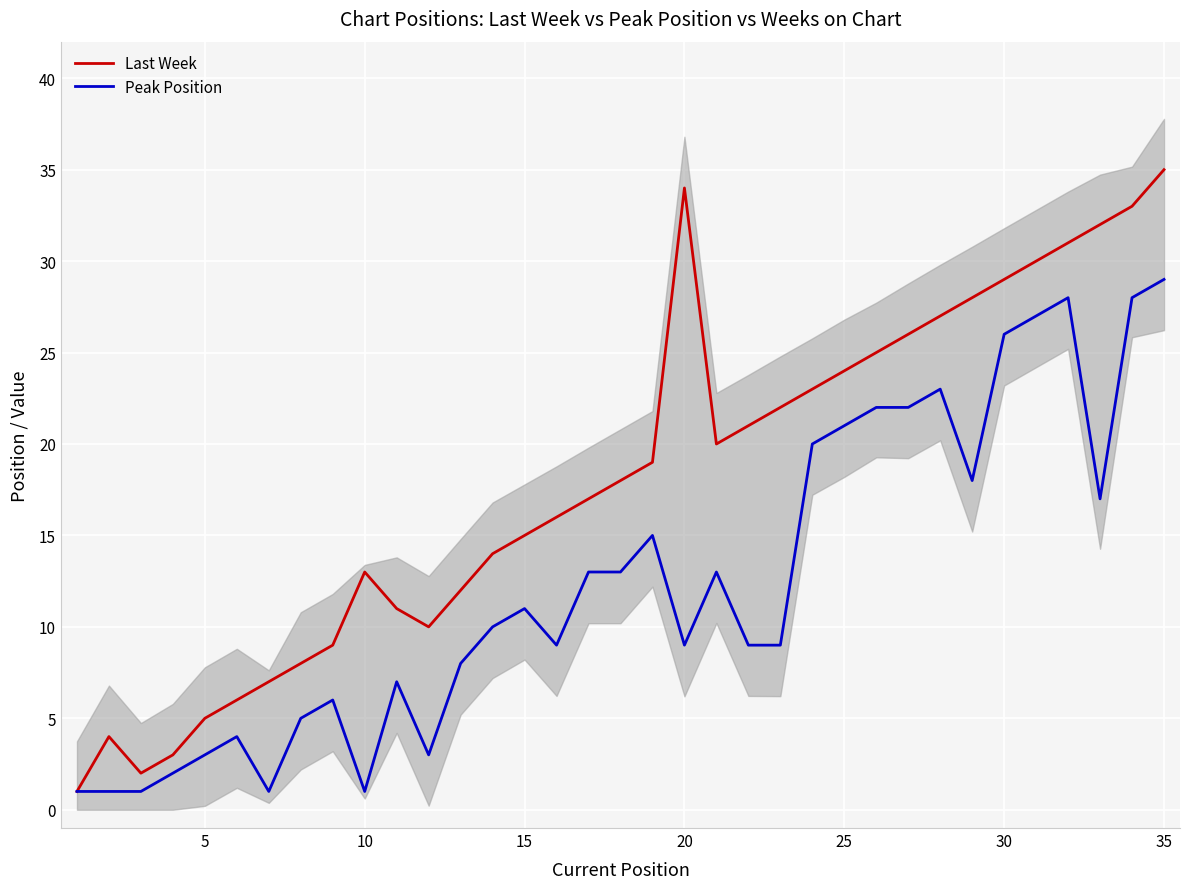

How many interior local valleys does the Peak Position series have?

7